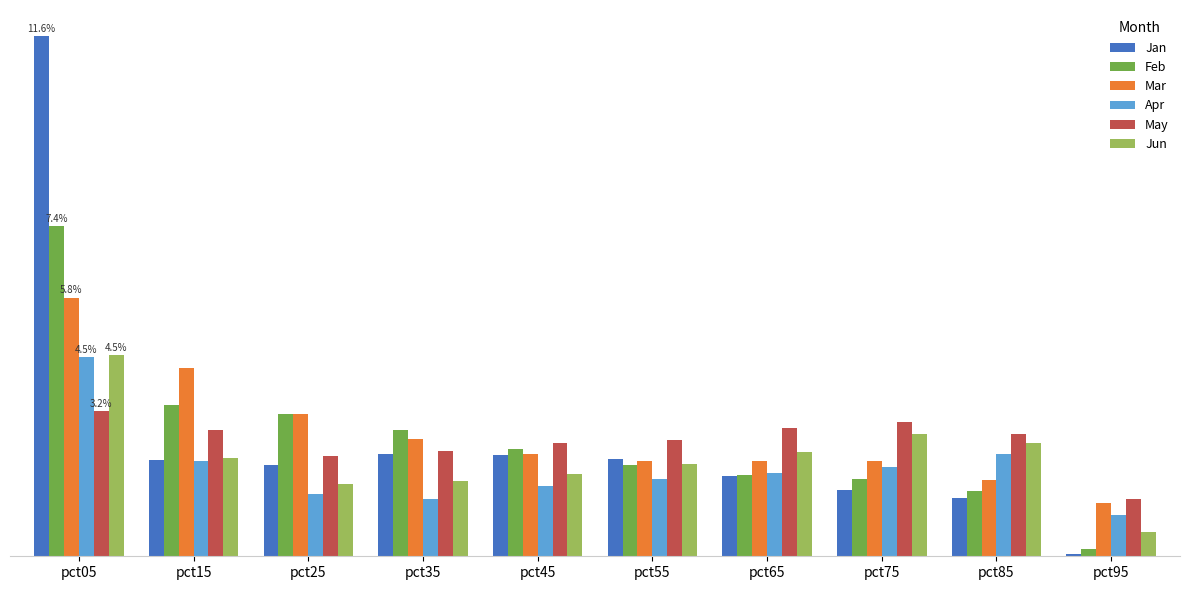

List the labels in order of Mar value, largest first.

pct05, pct15, pct25, pct35, pct45, pct75, pct65, pct55, pct85, pct95